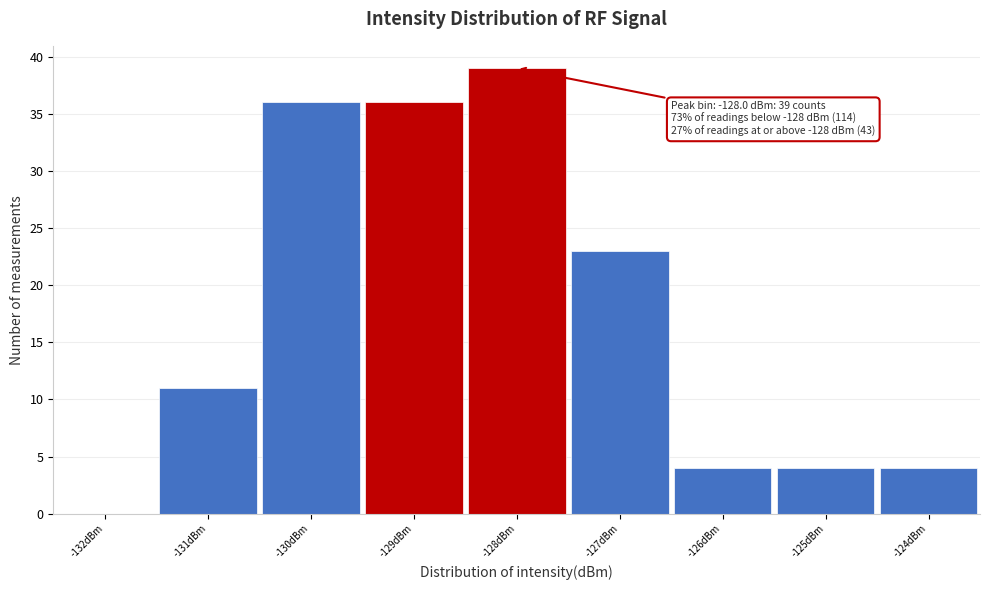

Over which range of the x-axis is the bar tallest?

-128.5 to -127.5